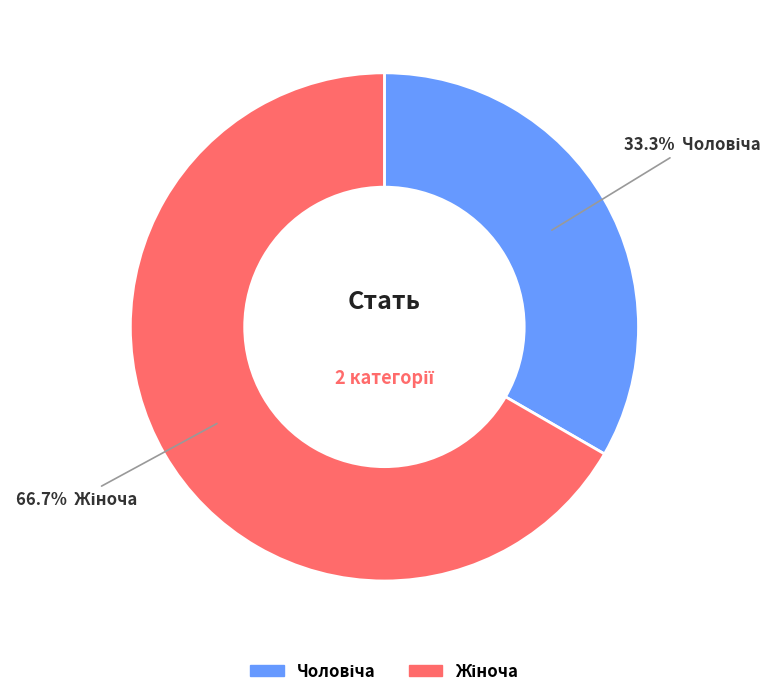

To the nearest percent, what is the difference between the Жіноча and Чоловіча slice percentages?

33%